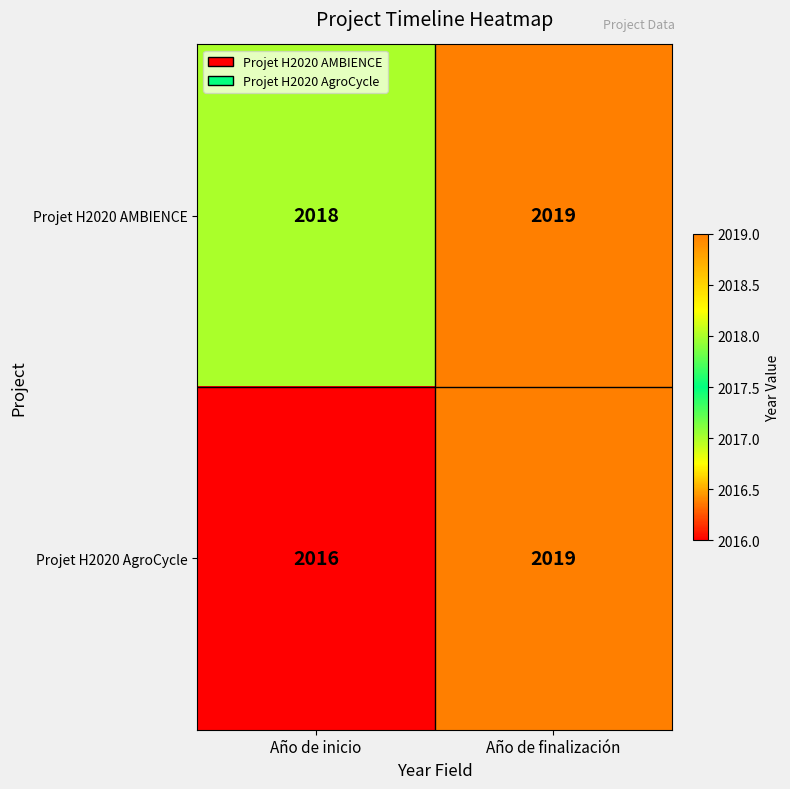

The value of Projet H2020 AMBIENCE at Año de finalización is 2019. True or false?

True